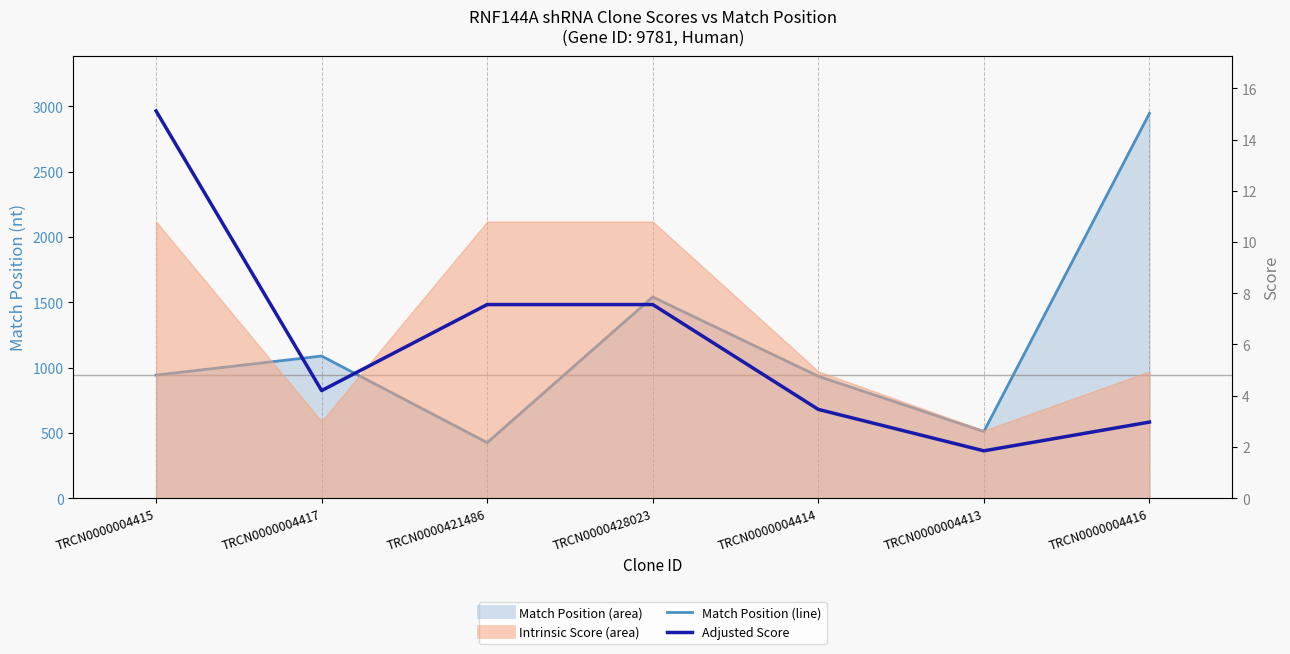

In Adjusted Score, how many points are lower than both neighbors (excluding endpoints)?

2